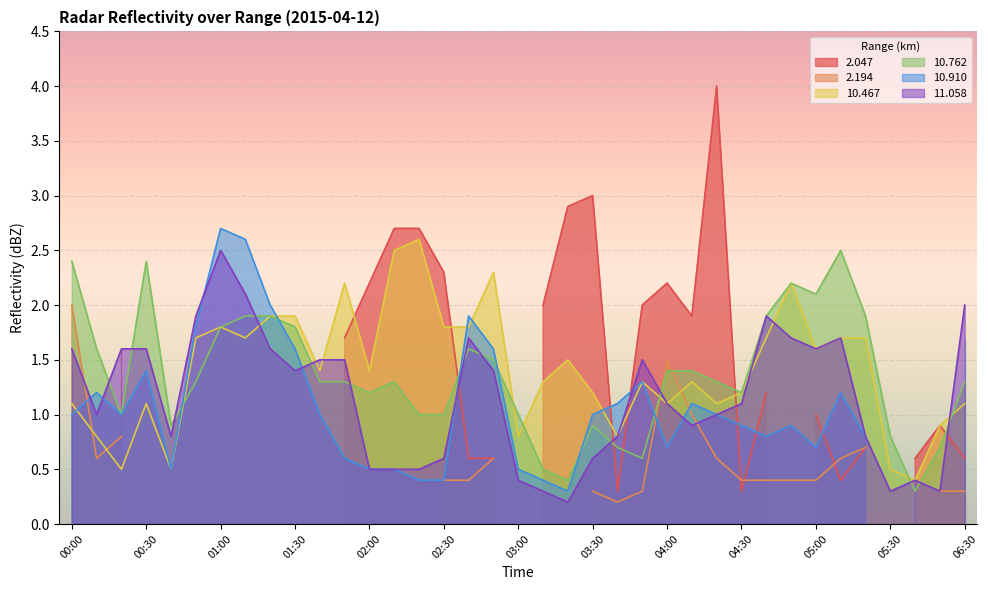

What is the minimum value for 10.762?

0.3